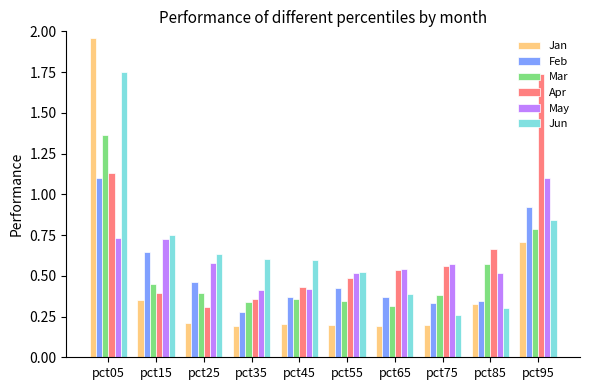

Where is Jan nearest to the value 1?

pct95